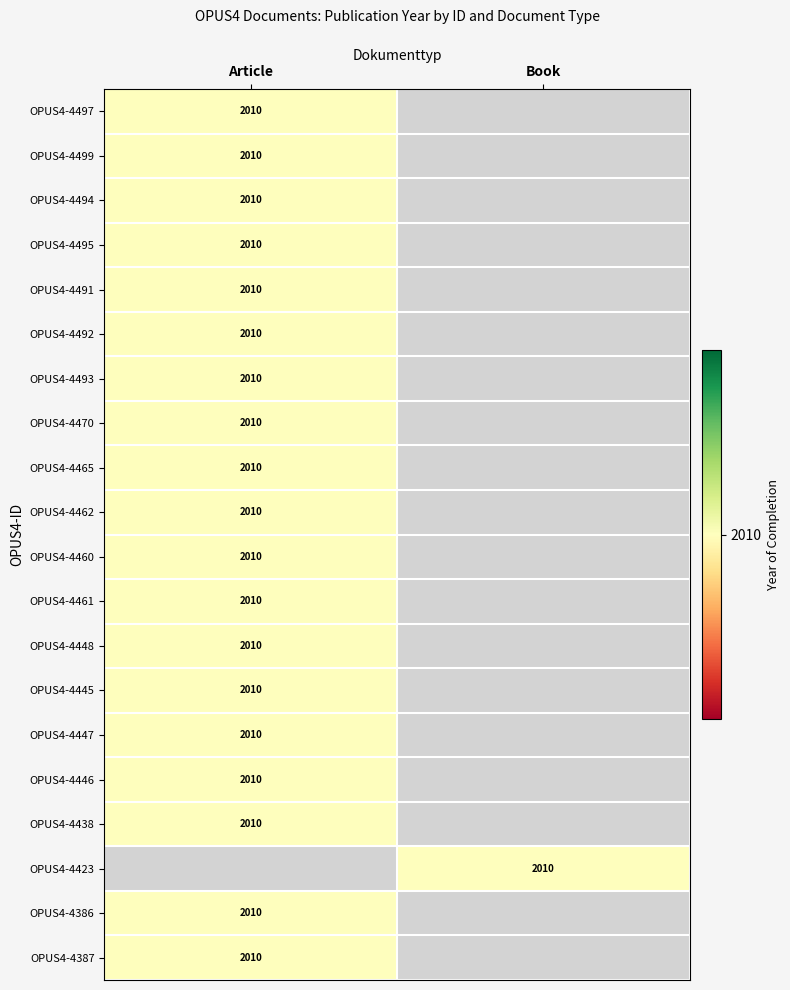

The OPUS4-4446 series shows 2010 at Article. True or false?

True